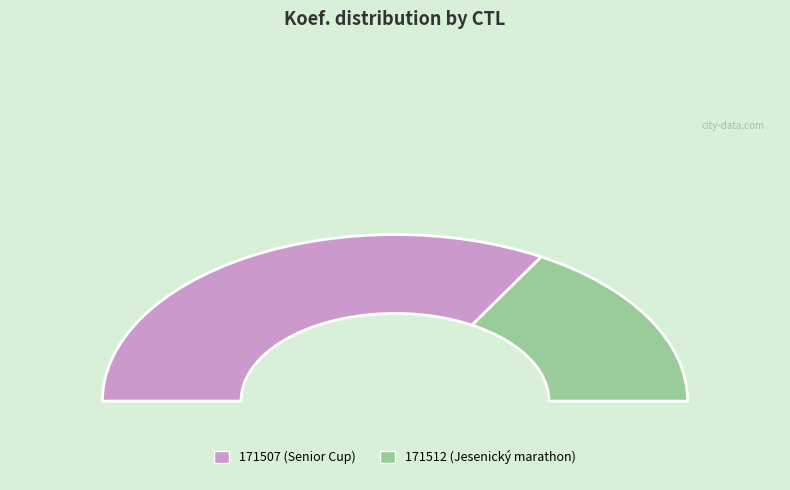

Is 171512 the majority of the pie?

No